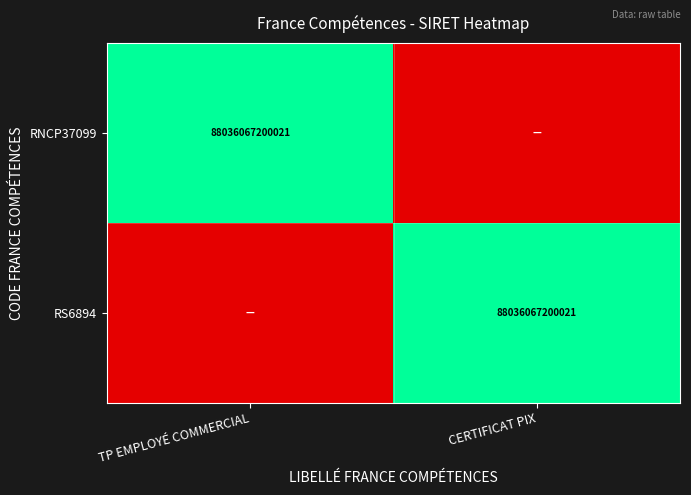

At how many categories does at least one series exceed 0?

2